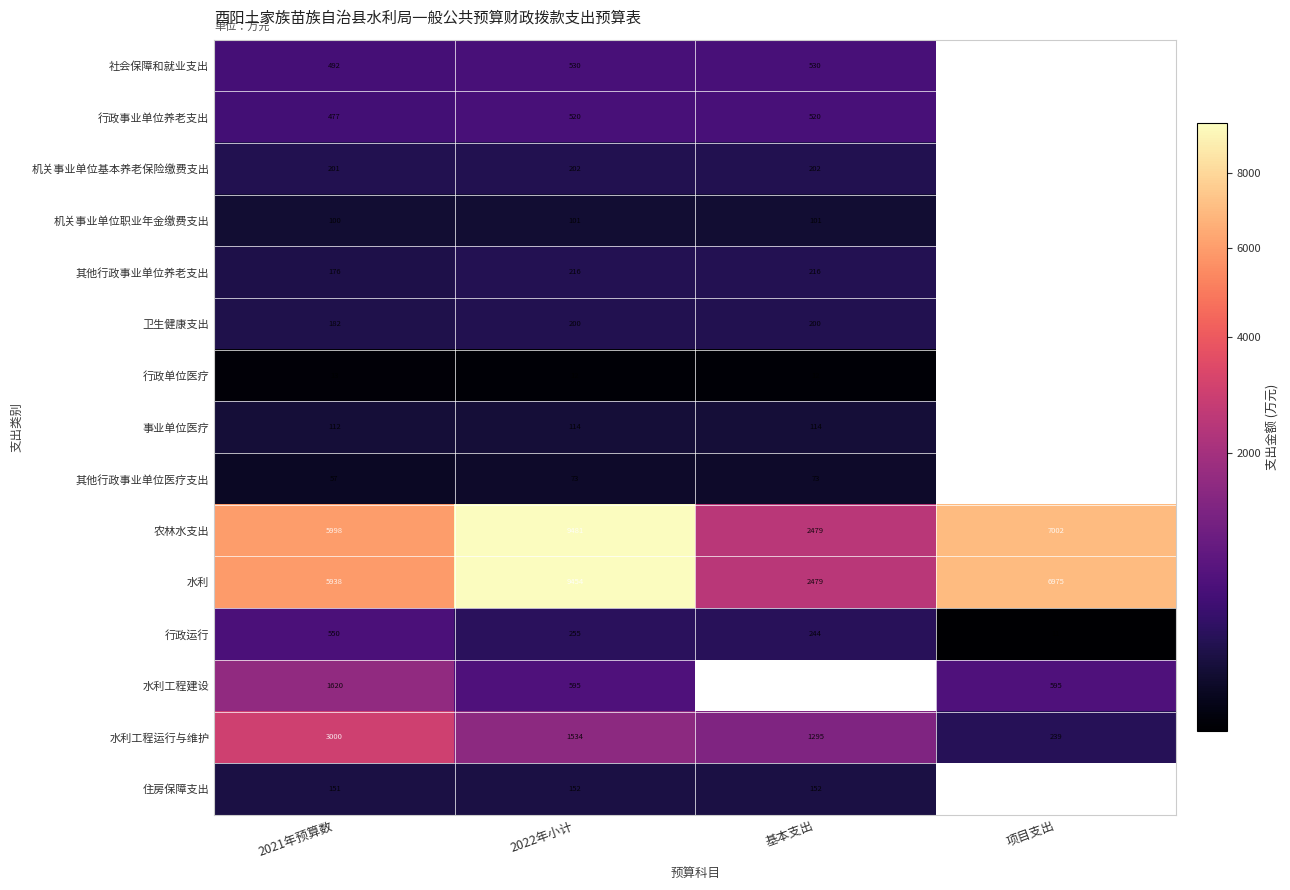

Which series changed the most between 2021年预算数 and 2022年小计?

水利